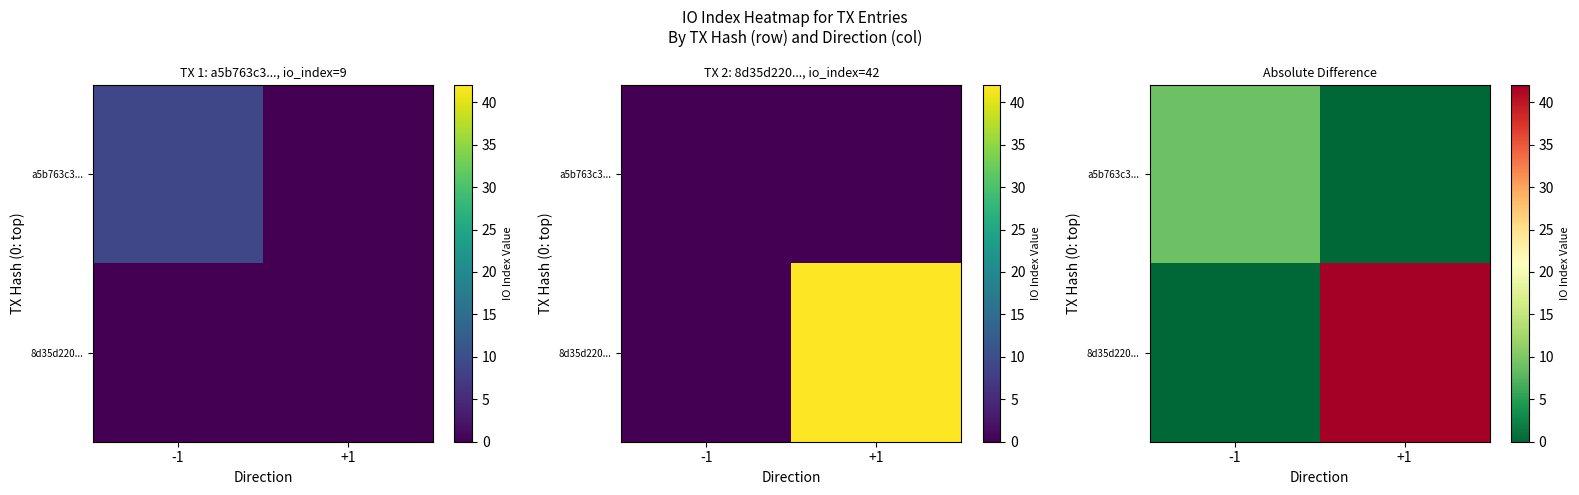

The a5b763c3... series shows 0 at +1. True or false?

True